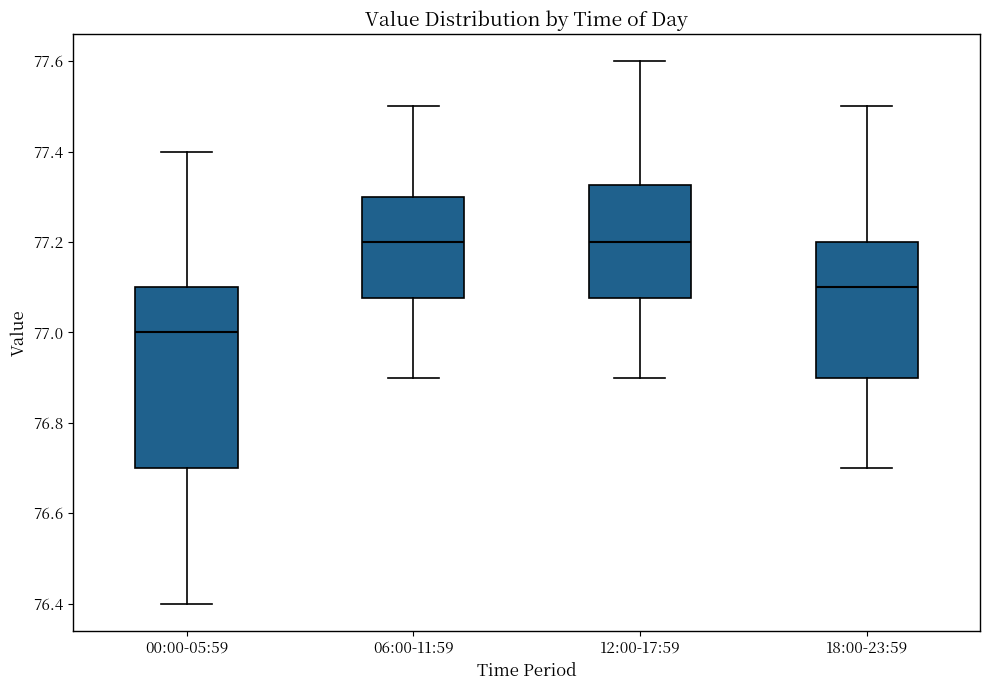

Comparing the boxes themselves (not the whiskers), which one is the tallest?

00:00-05:59